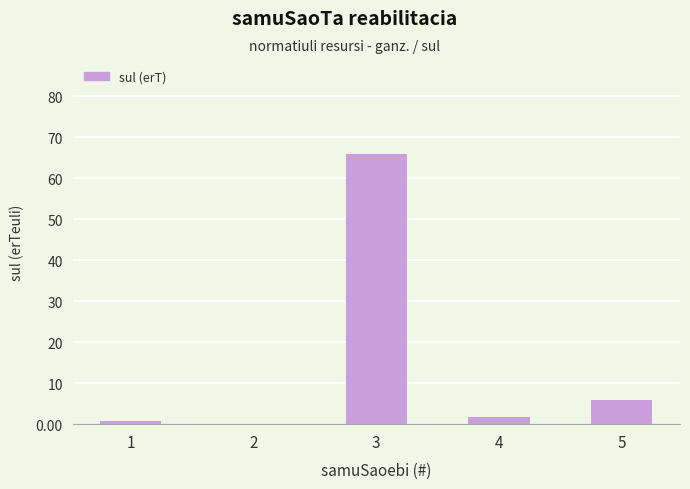

What is the maximum value shown in the chart?

66.0